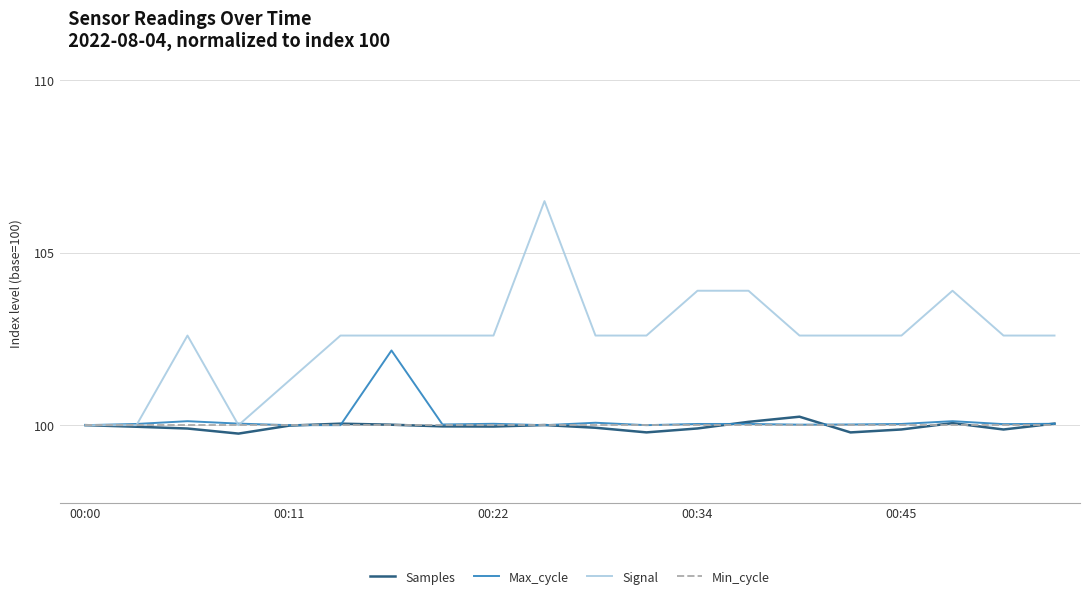

What are all the series names shown in the legend?

Samples, Max_cycle, Signal, Min_cycle